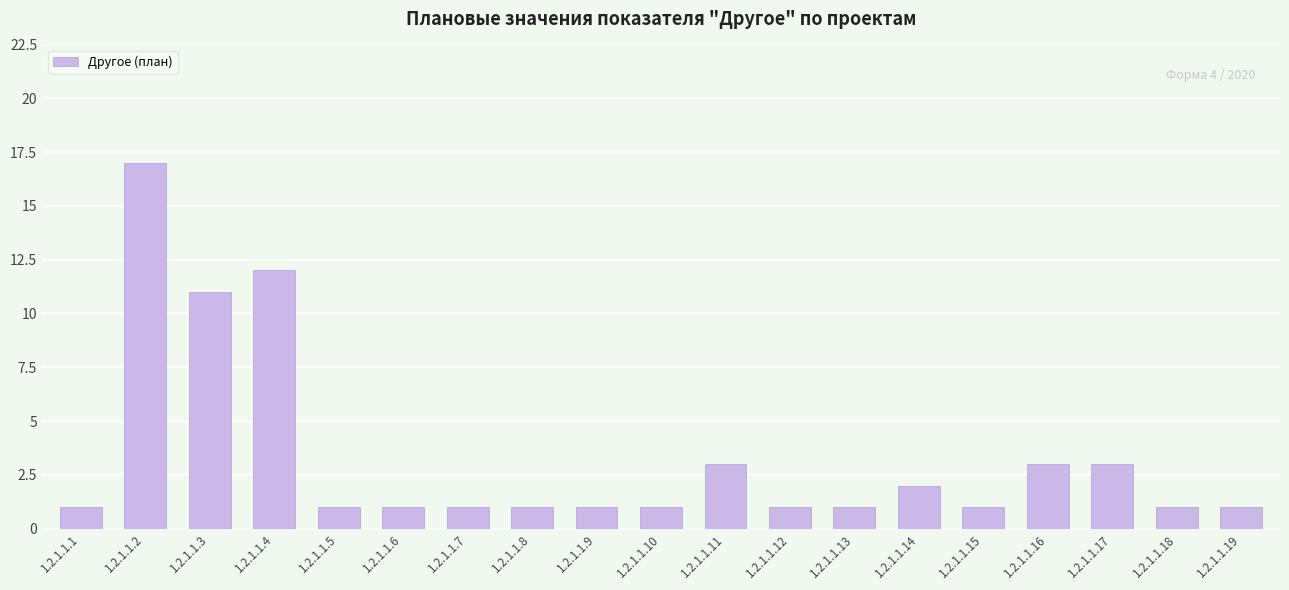

Which label corresponds to the largest value in the chart?

1.2.1.1.2